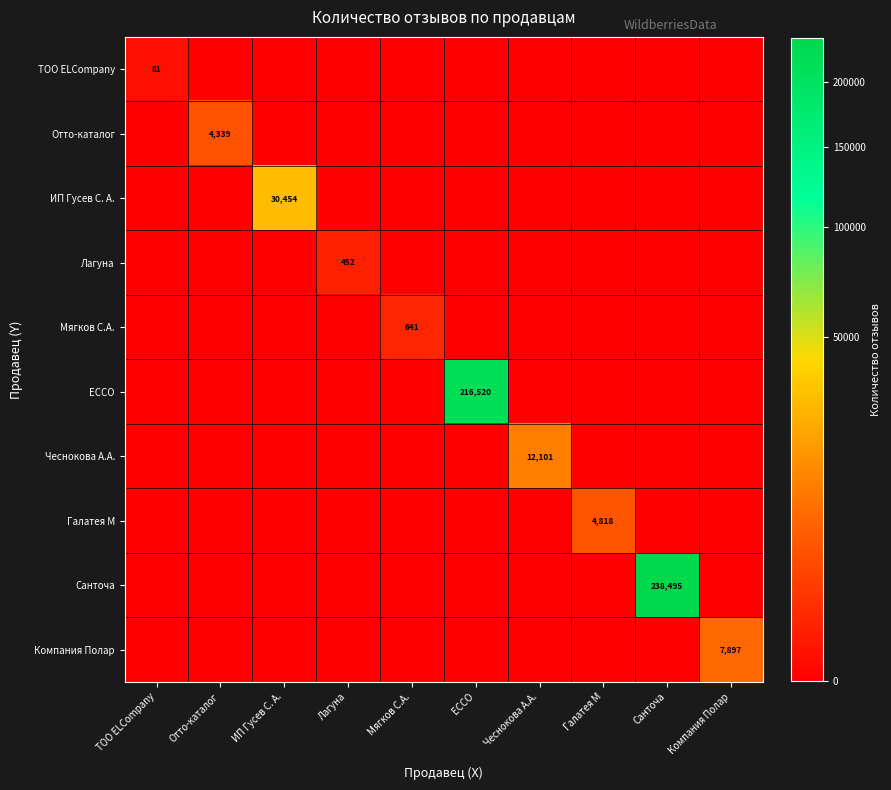

At TOO ELCompany, list the series in order from largest to smallest.

TOO ELCompany, Отто-каталог, ИП Гусев С. А., Лагуна, Мягков С.А., ECCO, Чеснокова А.А., Галатея М, Санточа, Компания Полар